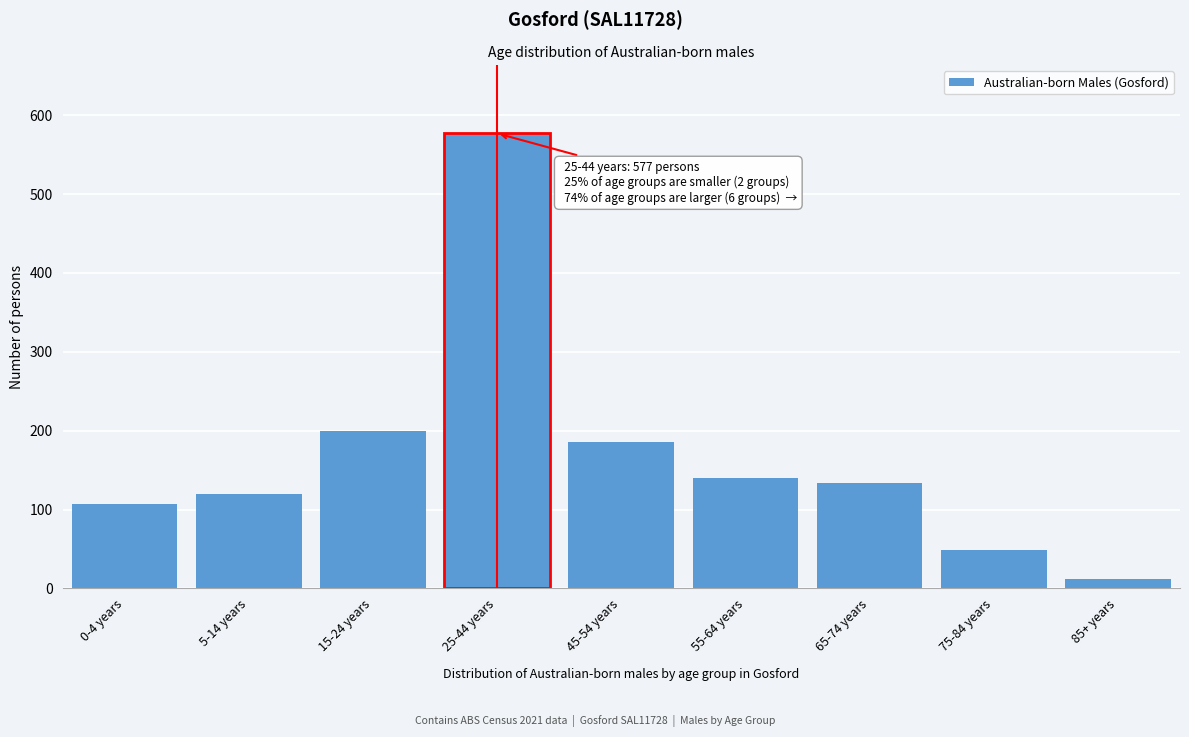

Reading right to left, what are all the values shown in this chart?

12	49	133	140	186	577	200	120	107